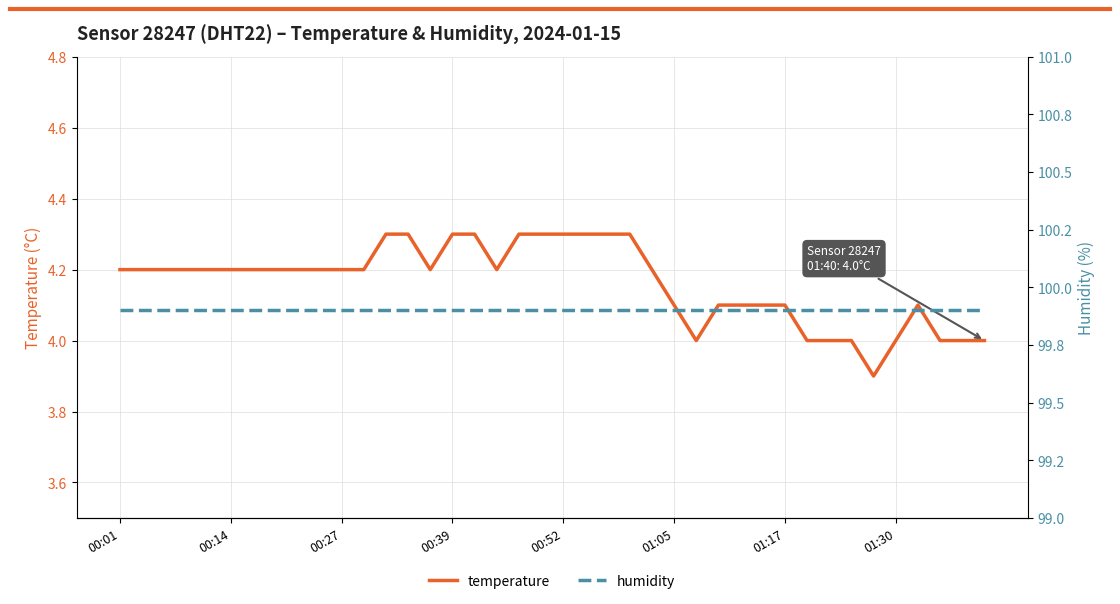

Reading left to right, transcribe all the data shown in this chart.

temperature: 4.2	4.2	4.2	4.2	4.2	4.2	4.2	4.2	4.2	4.2	4.2	4.2	4.3	4.3	4.2	4.3	4.3	4.2	4.3	4.3	4.3	4.3	4.3	4.3	4.2	4.1	4.0	4.1	4.1	4.1	4.1	4.0	4.0	4.0	3.9	4.0	4.1	4.0	4.0	4.0
humidity: 99.9	99.9	99.9	99.9	99.9	99.9	99.9	99.9	99.9	99.9	99.9	99.9	99.9	99.9	99.9	99.9	99.9	99.9	99.9	99.9	99.9	99.9	99.9	99.9	99.9	99.9	99.9	99.9	99.9	99.9	99.9	99.9	99.9	99.9	99.9	99.9	99.9	99.9	99.9	99.9